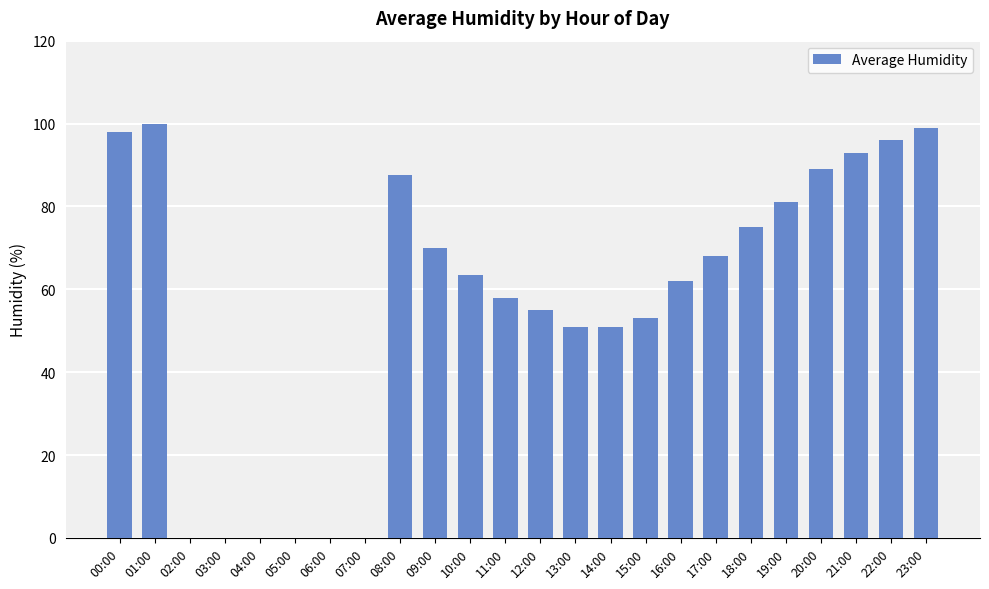

True or false: the data shows 99.0 at 23:00.

True